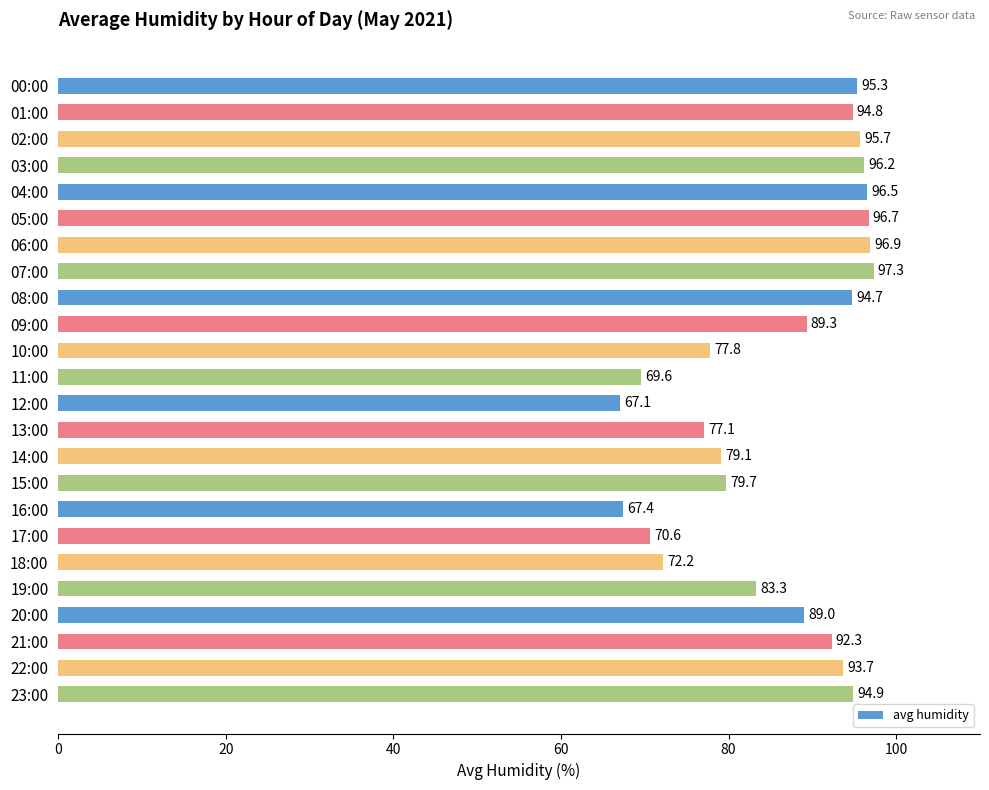

How many values are below 92?

12